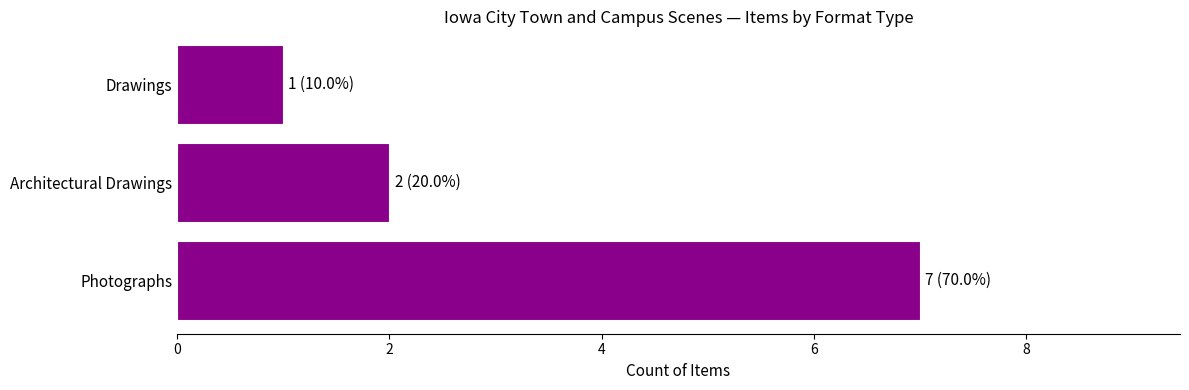

The chart shows a value of 0 at Drawings. True or false?

False